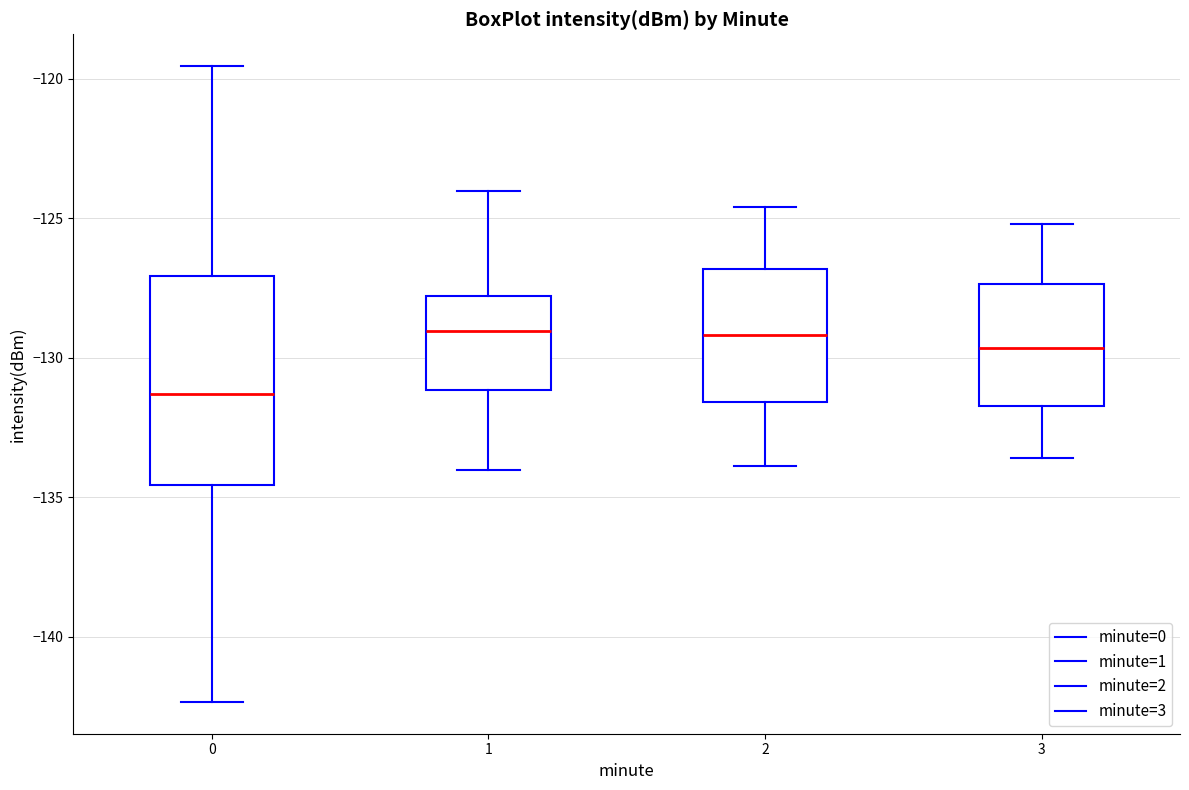

Which box is the tallest, from its lower edge to its upper edge?

0